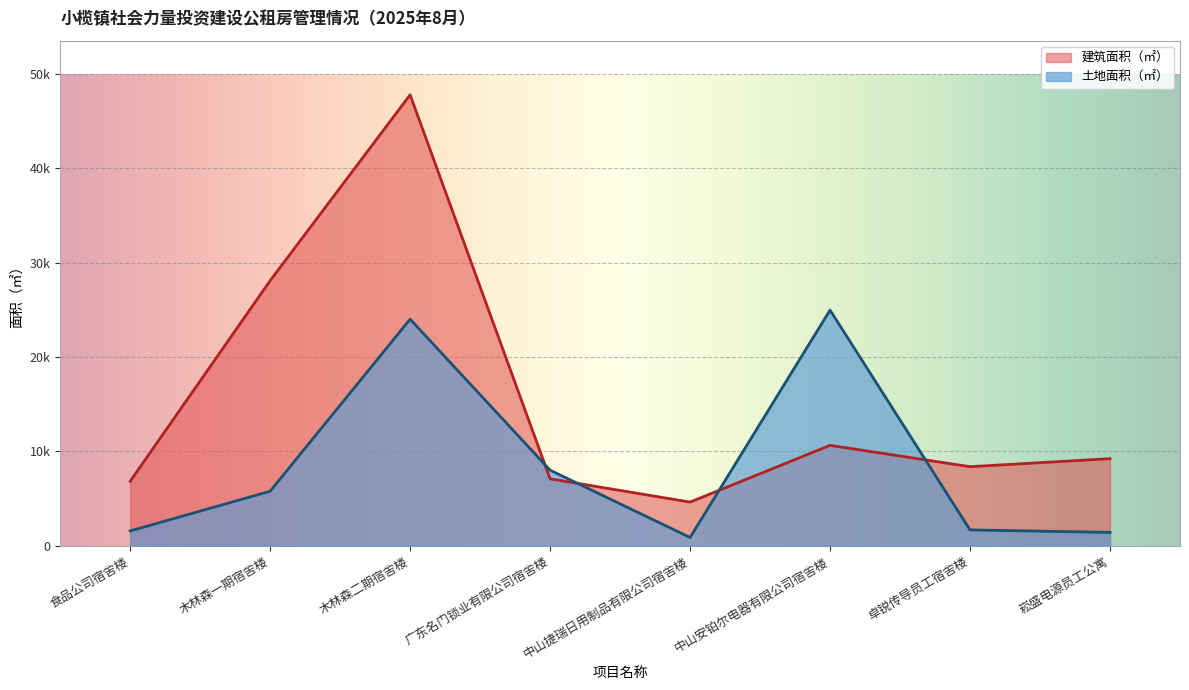

Where is the first local minimum for 建筑面积（㎡）?

中山捷瑞日用制品有限公司宿舍楼